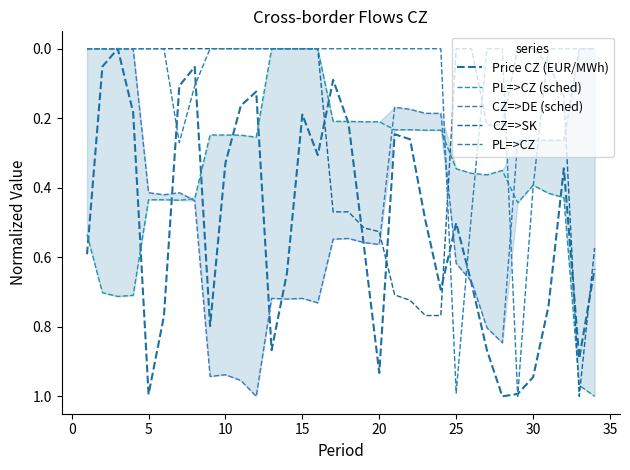

How many interior local peaks does the CZ=>SK series have?

1